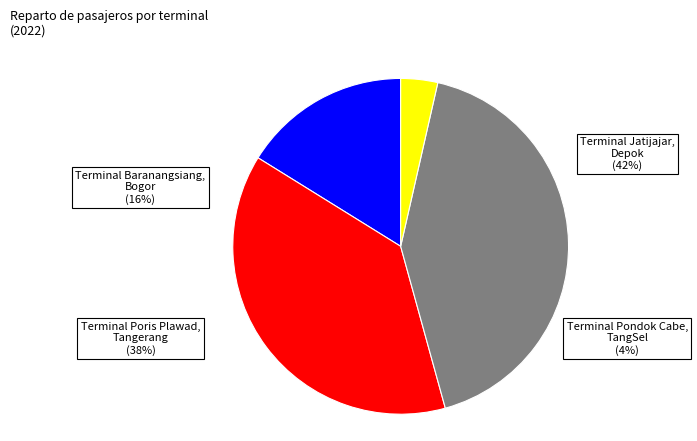

What percentage is the Terminal Baranangsiang, Bogor slice, to the nearest percent?

16%